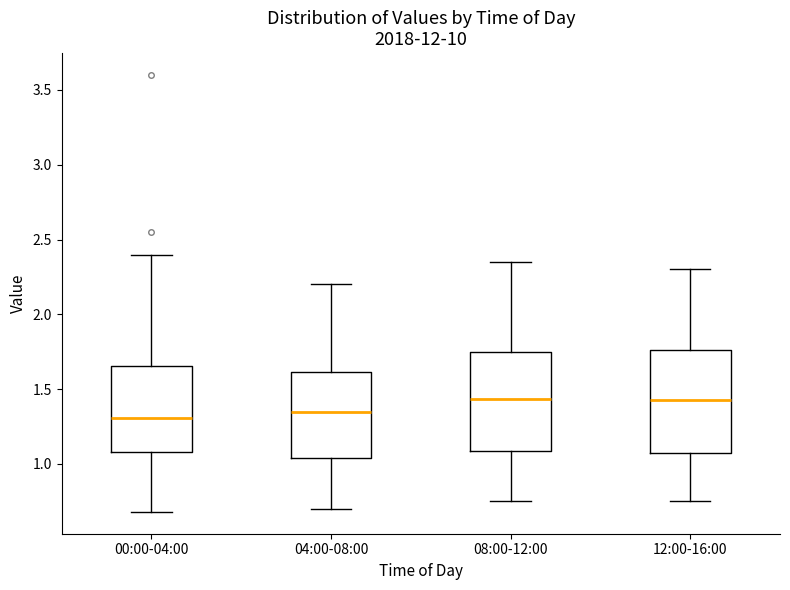

Reading left to right, read every box against the y-axis: the position of its median line, the range the box covers, and the ends of its whiskers. The values are not printed on the chart, so give them approximately, as read against the axis.

00:00-04:00: median 1.30, box 1.10 to 1.65, whiskers 0.70 to 2.40
04:00-08:00: median 1.35, box 1.05 to 1.60, whiskers 0.70 to 2.20
08:00-12:00: median 1.45, box 1.10 to 1.75, whiskers 0.75 to 2.35
12:00-16:00: median 1.45, box 1.05 to 1.75, whiskers 0.75 to 2.30